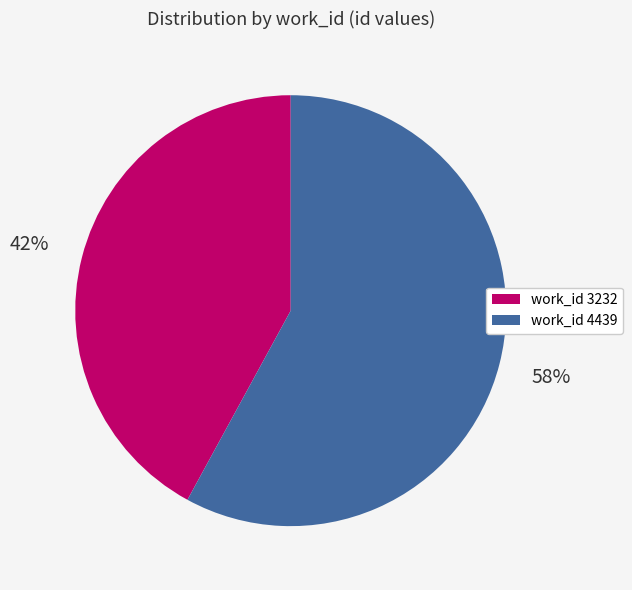

To the nearest percent, what is the difference between the largest and smallest slice percentages?

16%